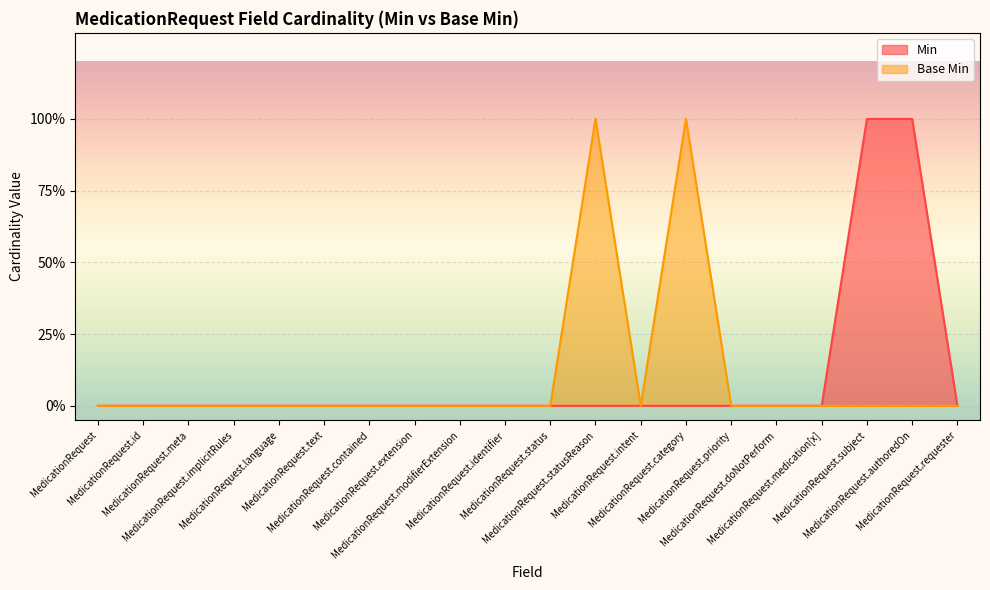

Which label corresponds to the largest value in the chart?

MedicationRequest.subject